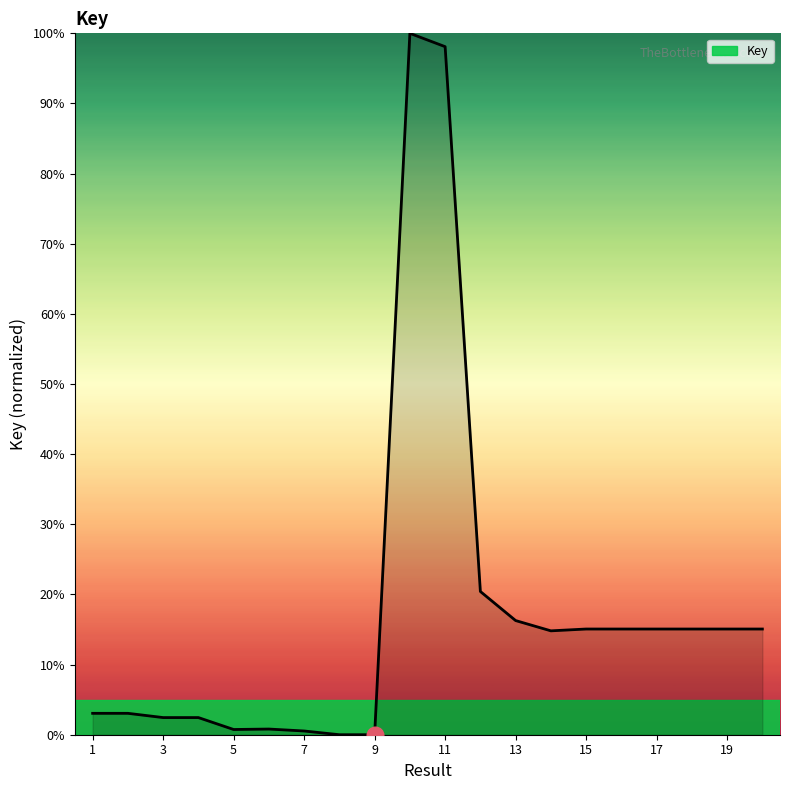

What is the maximum value shown in the chart?

100.0